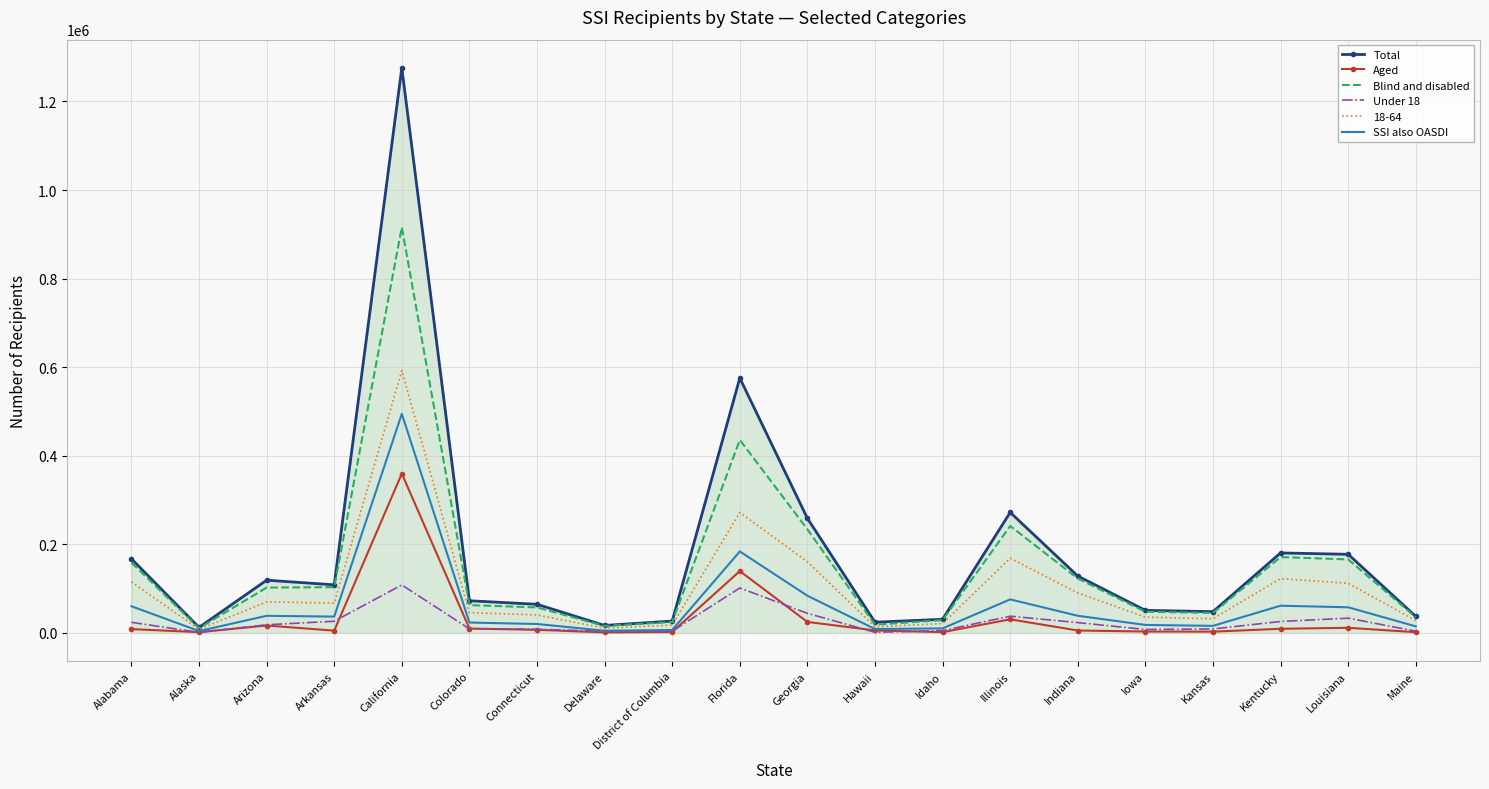

At which label does Total reach its peak?

California